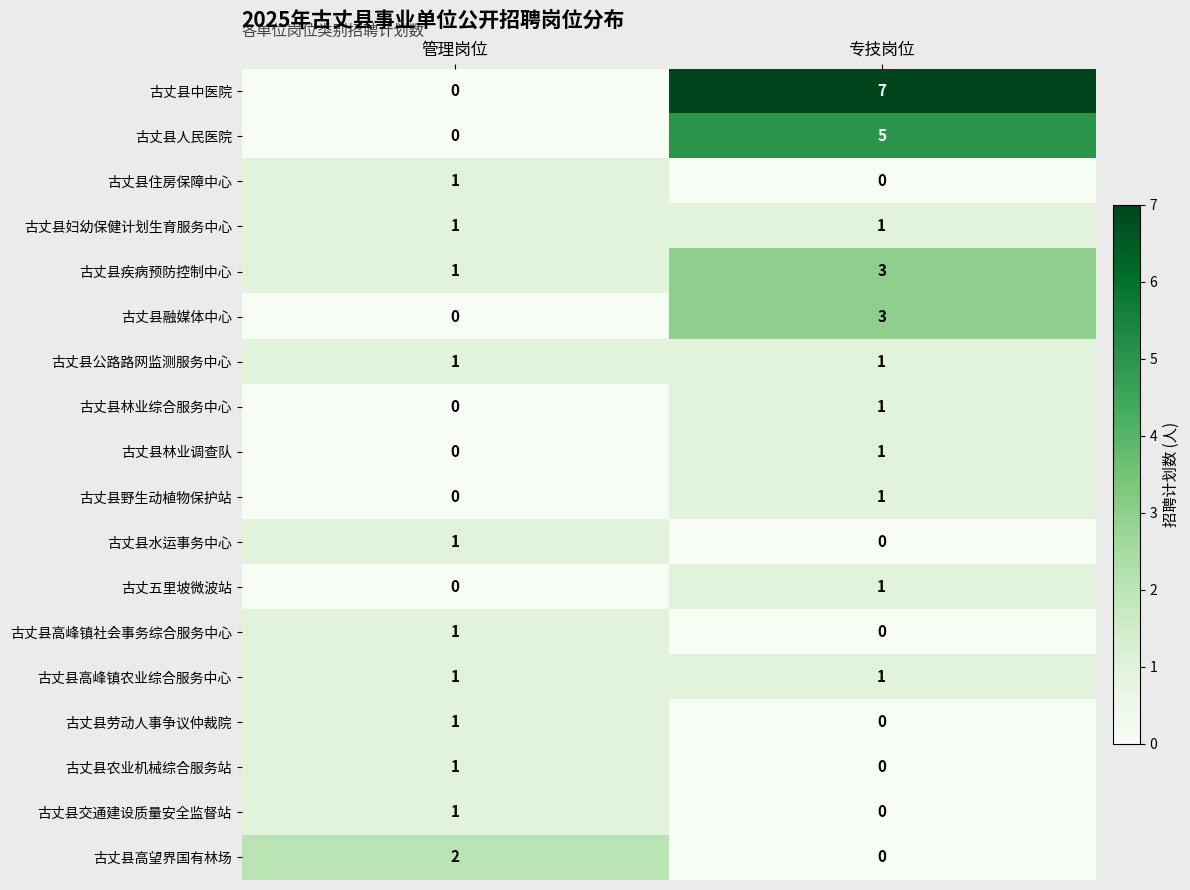

The value of 古丈五里坡微波站 at 专技岗位 is 0. True or false?

False